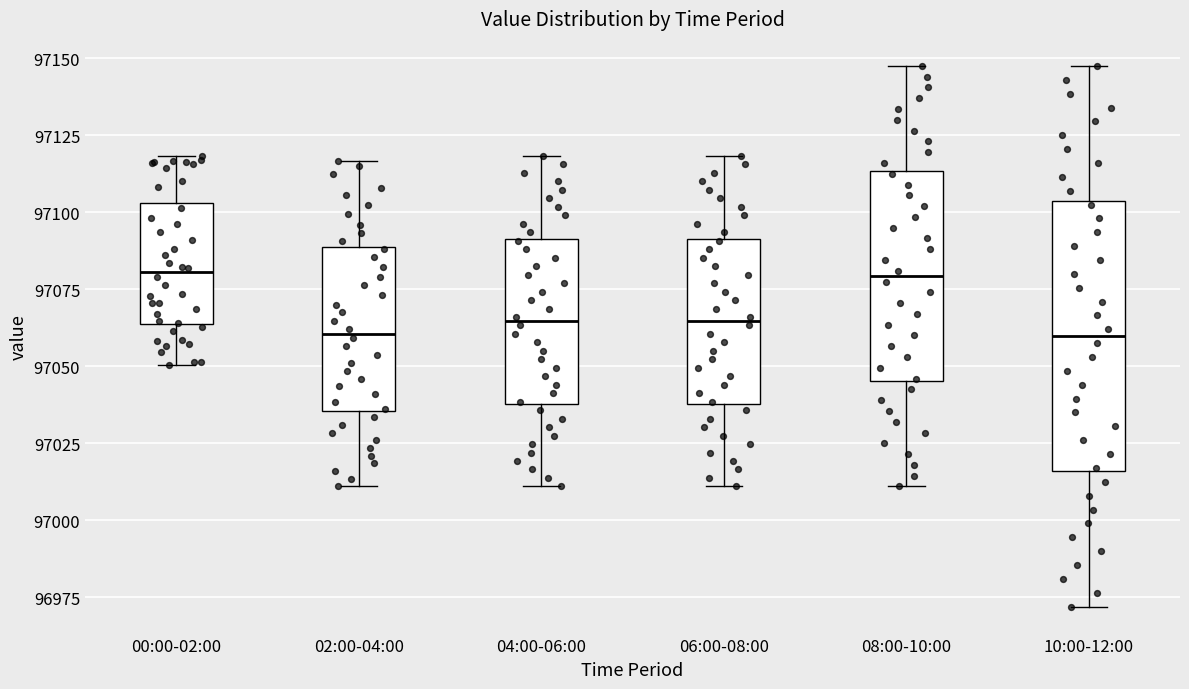

Comparing the boxes themselves (not the whiskers), which one is the tallest?

10:00-12:00